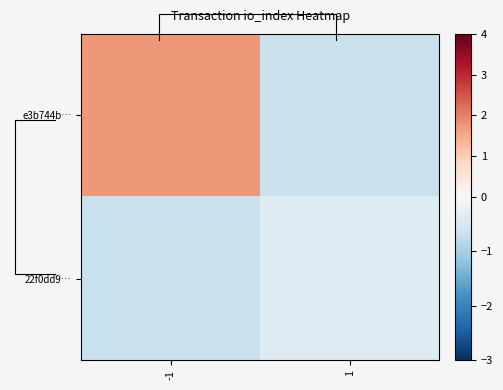

What is the smallest value displayed?

-0.7